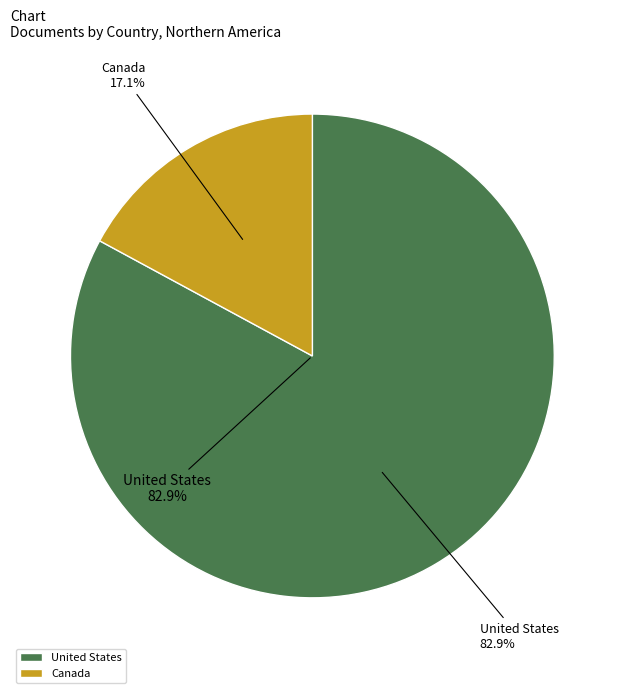

To the nearest percent, what is the difference between the Canada and United States slice percentages?

66%